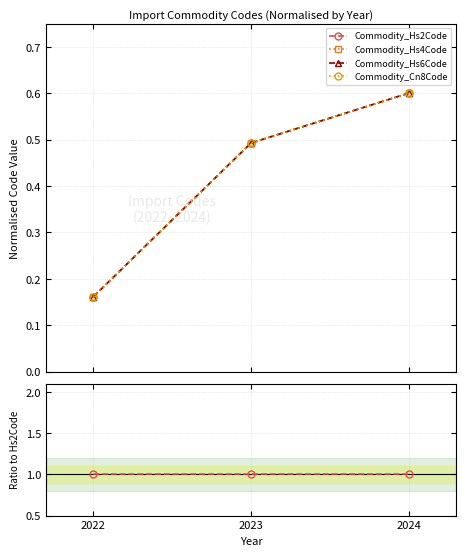

How many data points does each series have?

3